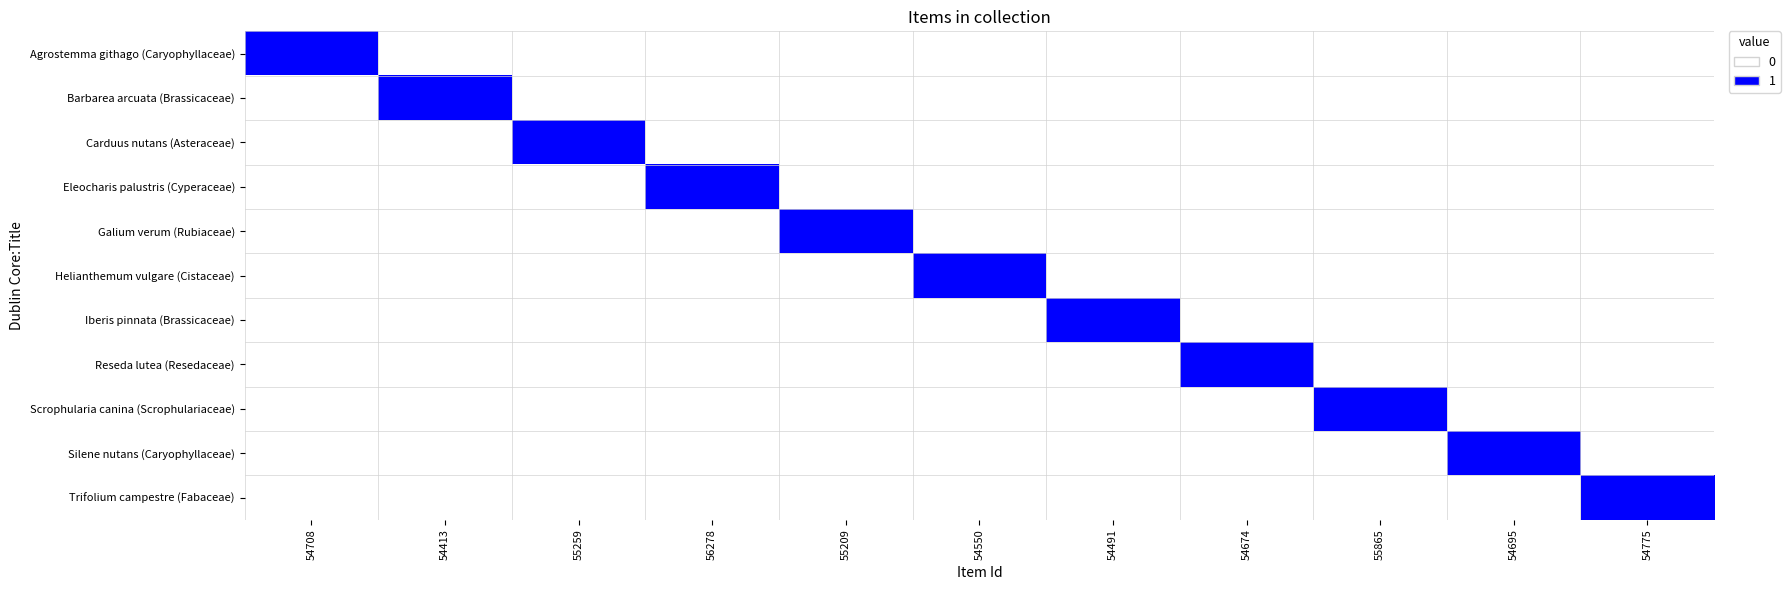

How many data points does each series have?

11